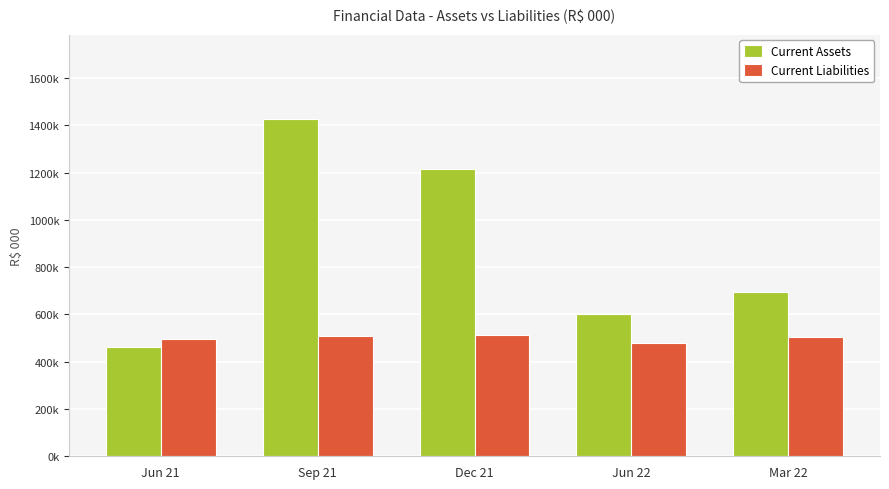

What is the approximate value of Current Assets at Mar 22?

694051